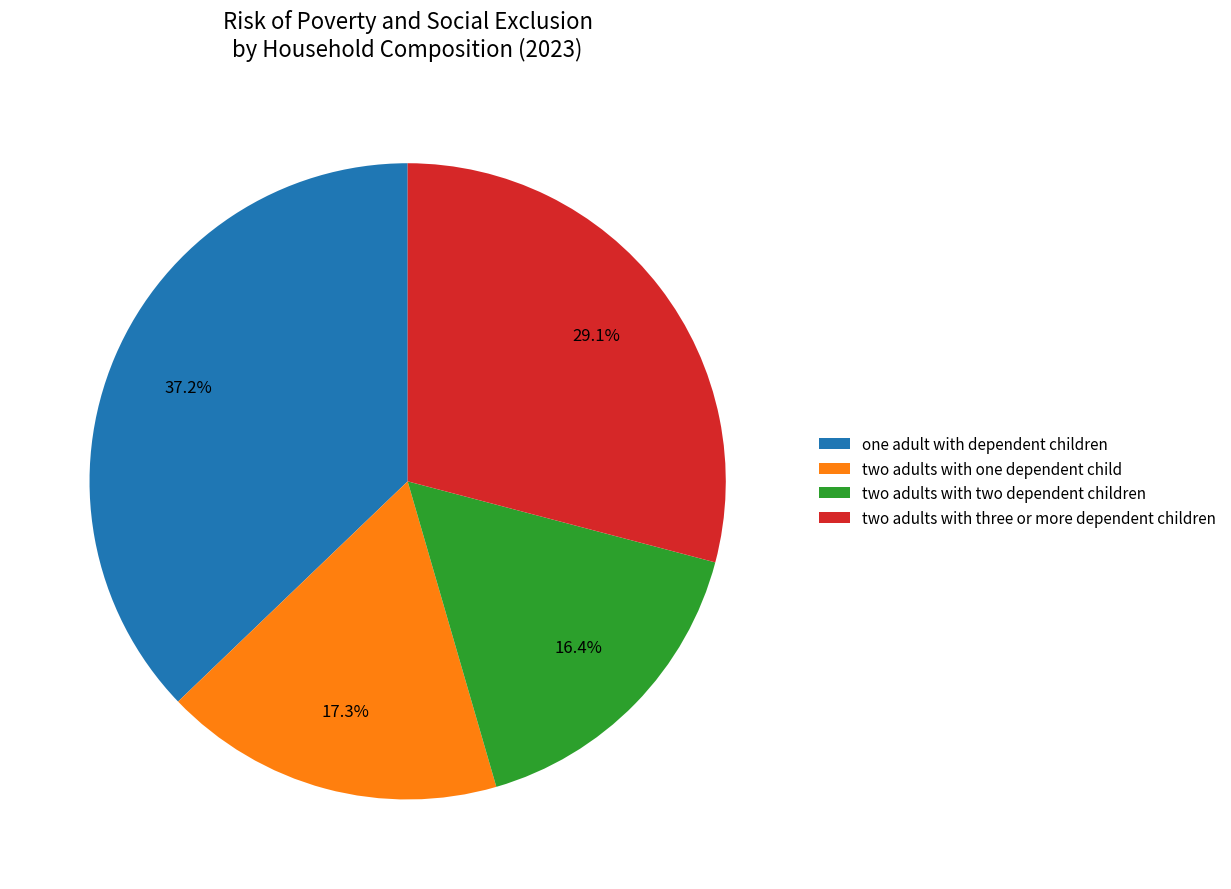

How many slices are in this pie chart?

4